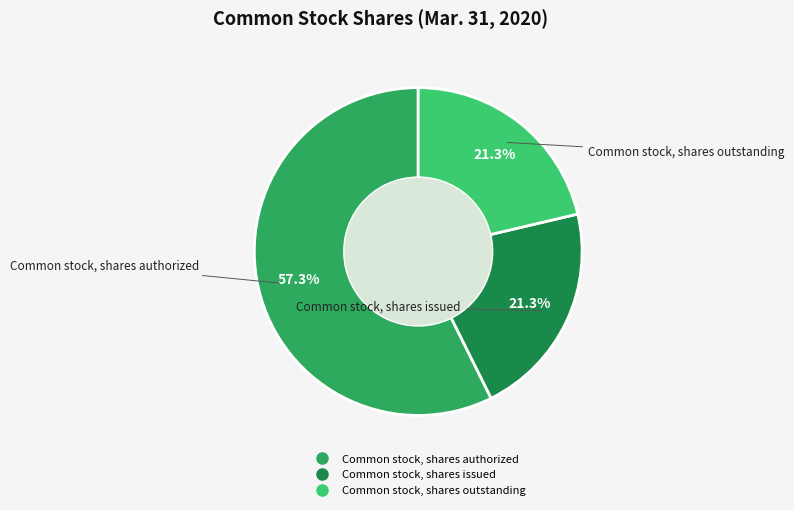

How many segments does this pie chart have?

3